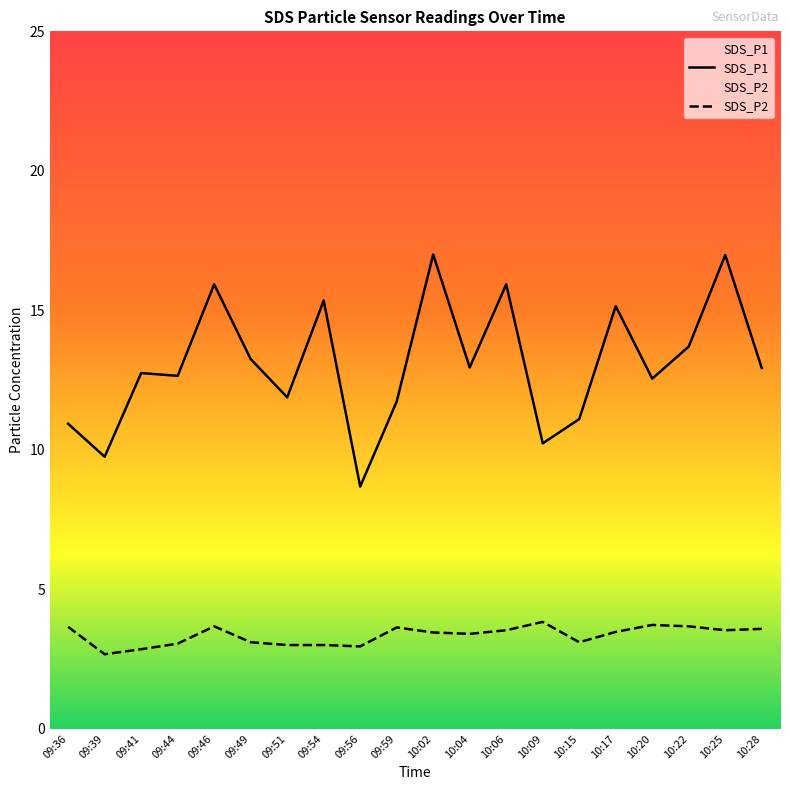

What is the sum of the SDS_P1 values at 10:22 and 10:17?

28.9